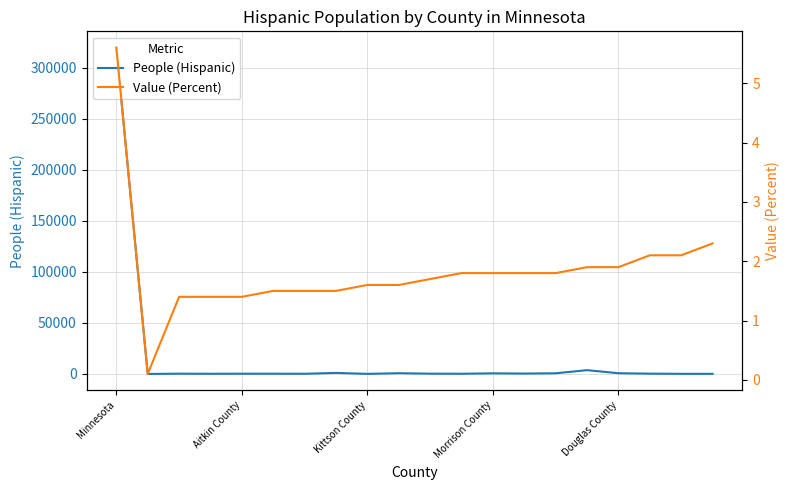

True or false: People (Hispanic) has a value of 90.0 at 17.

False